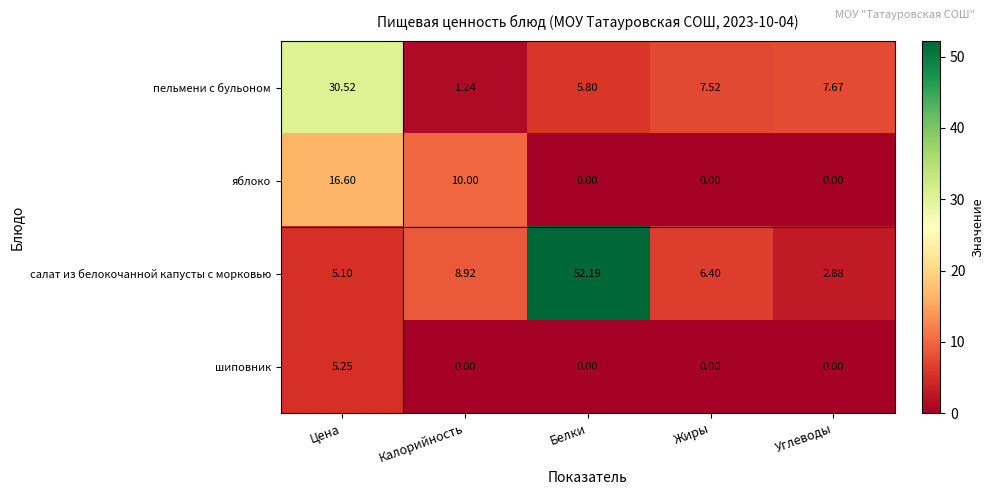

Which series has the largest range (max minus min)?

салат из белокочанной капусты с морковью